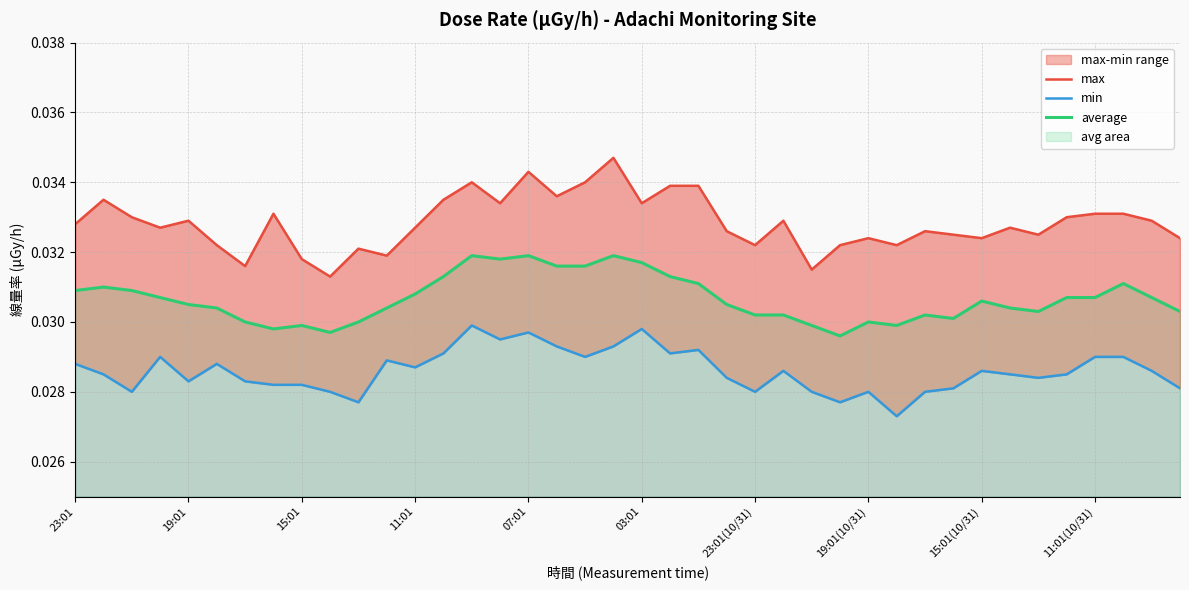

True or false: average and min intersect in this chart.

False